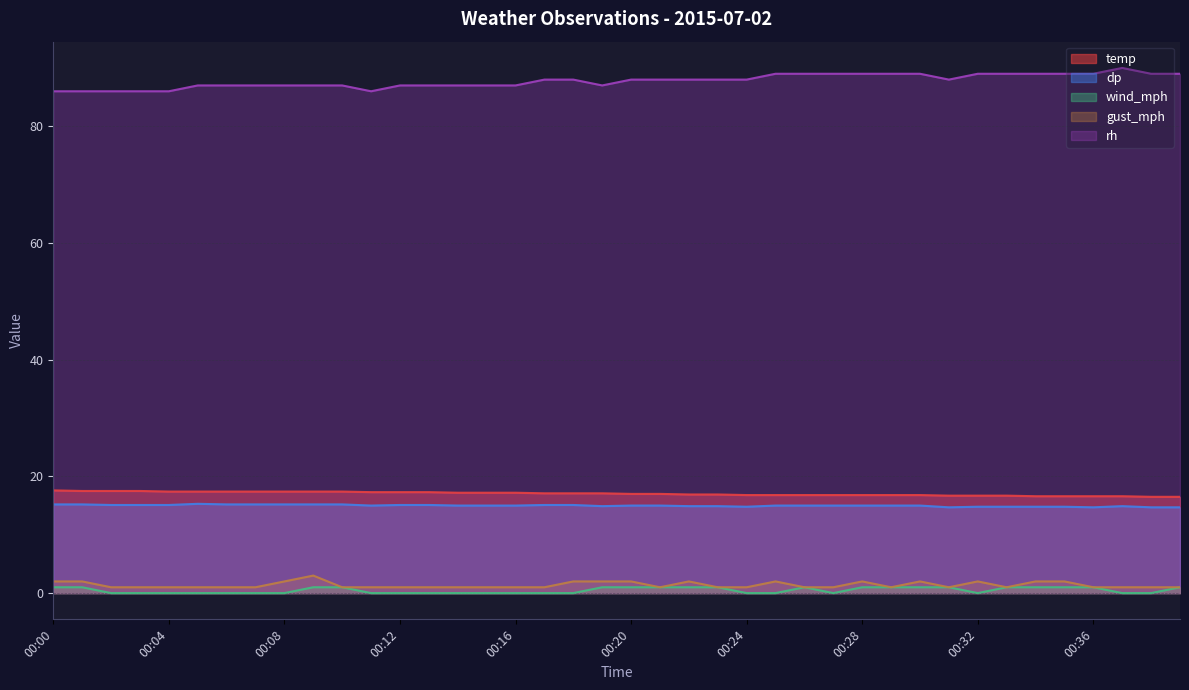

Reading right to left, transcribe all the data shown in this chart.

temp: 00:39=16.5	00:38=16.5	00:37=16.6	00:36=16.6	00:35=16.6	00:34=16.6	00:33=16.7	00:32=16.7	00:31=16.7	00:30=16.8	00:29=16.8	00:28=16.8	00:27=16.8	00:26=16.8	00:25=16.8	00:24=16.8	00:23=16.9	00:22=16.9	00:21=17.0	00:20=17.0	00:19=17.1	00:18=17.1	00:17=17.1	00:16=17.2	00:15=17.2	00:14=17.2	00:13=17.3	00:12=17.3	00:11=17.3	00:10=17.4	00:09=17.4	00:08=17.4	00:07=17.4	00:06=17.4	00:05=17.4	00:04=17.4	00:03=17.5	00:02=17.5	00:01=17.5	00:00=17.6
dp: 00:39=14.7	00:38=14.7	00:37=14.9	00:36=14.7	00:35=14.8	00:34=14.8	00:33=14.8	00:32=14.8	00:31=14.7	00:30=15.0	00:29=15.0	00:28=15.0	00:27=15.0	00:26=15.0	00:25=15.0	00:24=14.8	00:23=14.9	00:22=14.9	00:21=15.0	00:20=15.0	00:19=14.9	00:18=15.1	00:17=15.1	00:16=15.0	00:15=15.0	00:14=15.0	00:13=15.1	00:12=15.1	00:11=15.0	00:10=15.2	00:09=15.2	00:08=15.2	00:07=15.2	00:06=15.2	00:05=15.3	00:04=15.1	00:03=15.1	00:02=15.1	00:01=15.2	00:00=15.2
wind_mph: 00:39=1.0	00:38=0.0	00:37=0.0	00:36=1.0	00:35=1.0	00:34=1.0	00:33=1.0	00:32=0.0	00:31=1.0	00:30=1.0	00:29=1.0	00:28=1.0	00:27=0.0	00:26=1.0	00:25=0.0	00:24=0.0	00:23=1.0	00:22=1.0	00:21=1.0	00:20=1.0	00:19=1.0	00:18=0.0	00:17=0.0	00:16=0.0	00:15=0.0	00:14=0.0	00:13=0.0	00:12=0.0	00:11=0.0	00:10=1.0	00:09=1.0	00:08=0.0	00:07=0.0	00:06=0.0	00:05=0.0	00:04=0.0	00:03=0.0	00:02=0.0	00:01=1.0	00:00=1.0
gust_mph: 00:39=1.0	00:38=1.0	00:37=1.0	00:36=1.0	00:35=2.0	00:34=2.0	00:33=1.0	00:32=2.0	00:31=1.0	00:30=2.0	00:29=1.0	00:28=2.0	00:27=1.0	00:26=1.0	00:25=2.0	00:24=1.0	00:23=1.0	00:22=2.0	00:21=1.0	00:20=2.0	00:19=2.0	00:18=2.0	00:17=1.0	00:16=1.0	00:15=1.0	00:14=1.0	00:13=1.0	00:12=1.0	00:11=1.0	00:10=1.0	00:09=3.0	00:08=2.0	00:07=1.0	00:06=1.0	00:05=1.0	00:04=1.0	00:03=1.0	00:02=1.0	00:01=2.0	00:00=2.0
rh: 00:39=89.0	00:38=89.0	00:37=90.0	00:36=89.0	00:35=89.0	00:34=89.0	00:33=89.0	00:32=89.0	00:31=88.0	00:30=89.0	00:29=89.0	00:28=89.0	00:27=89.0	00:26=89.0	00:25=89.0	00:24=88.0	00:23=88.0	00:22=88.0	00:21=88.0	00:20=88.0	00:19=87.0	00:18=88.0	00:17=88.0	00:16=87.0	00:15=87.0	00:14=87.0	00:13=87.0	00:12=87.0	00:11=86.0	00:10=87.0	00:09=87.0	00:08=87.0	00:07=87.0	00:06=87.0	00:05=87.0	00:04=86.0	00:03=86.0	00:02=86.0	00:01=86.0	00:00=86.0